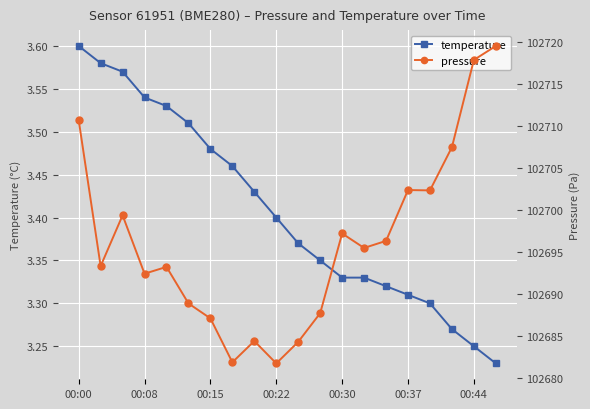

The temperature series shows 2.4 at 00:00. True or false?

False